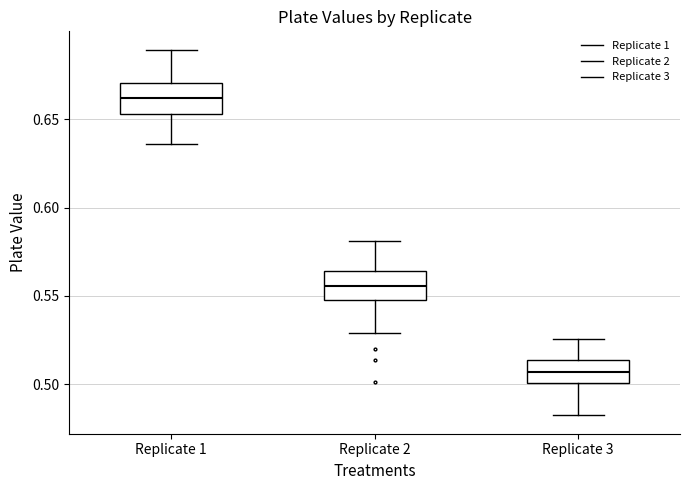

Where is the lower edge of the box for Replicate 3 on the y-axis? The values are not printed on the chart, so give them approximately, as read against the axis.

0.500